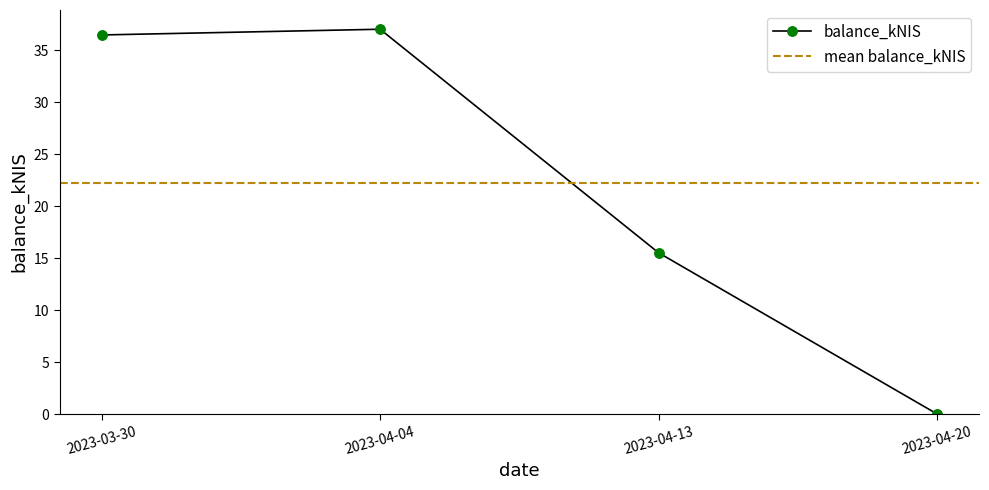

The chart shows a value of 0.0 at 2023-04-20. True or false?

True